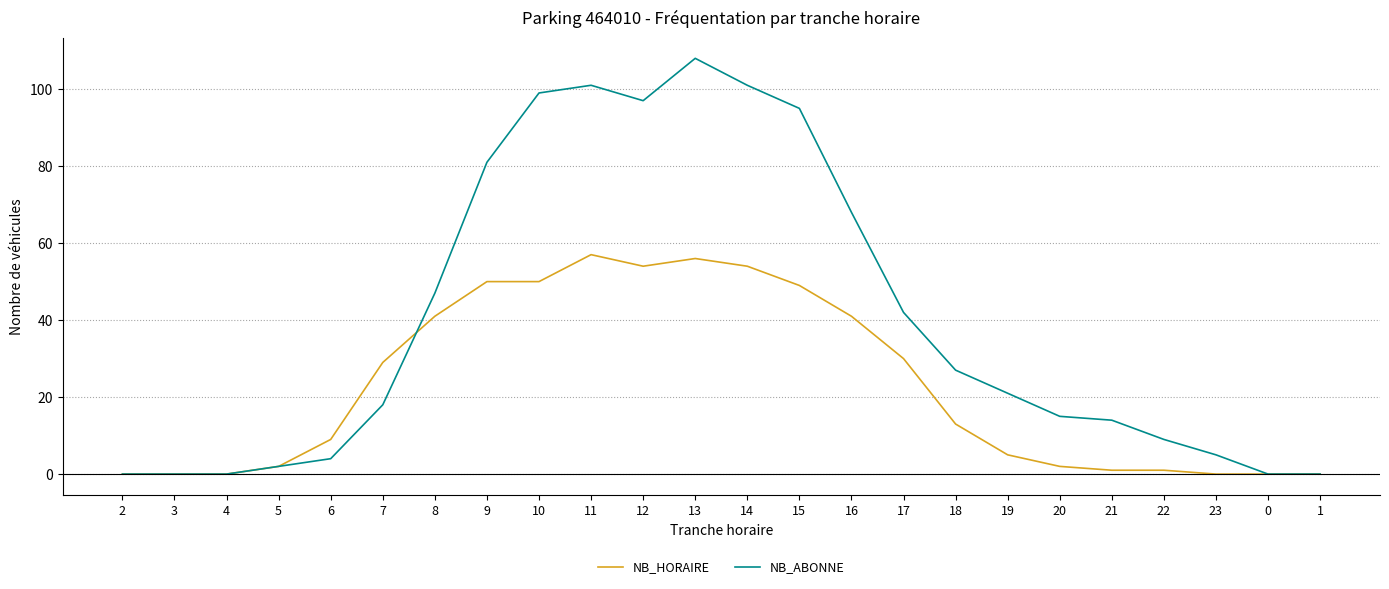

Is the value of NB_ABONNE at 14 greater than the value of NB_HORAIRE at 5?

Yes